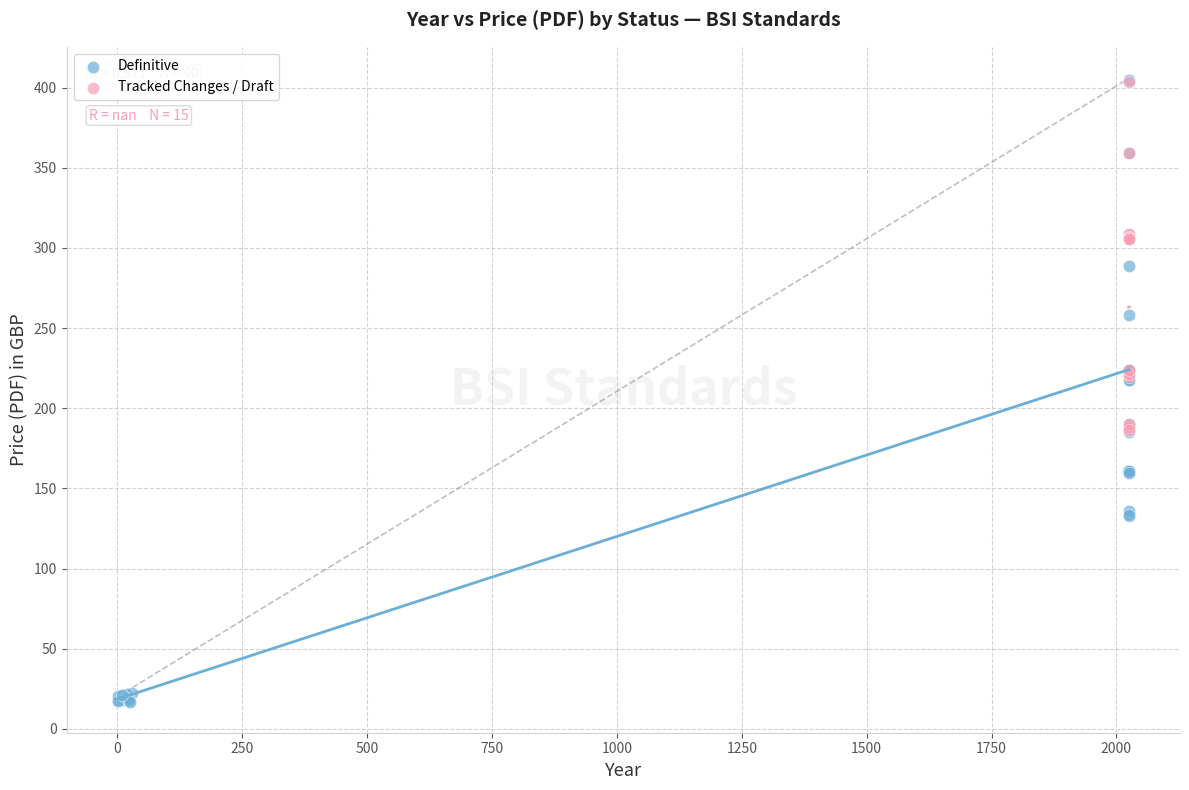

Which series has the widest spread of Y values?

Definitive